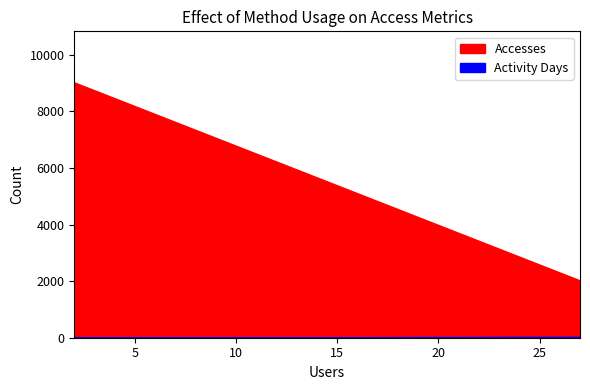

Which series changed the most between 2 and 2?

Accesses